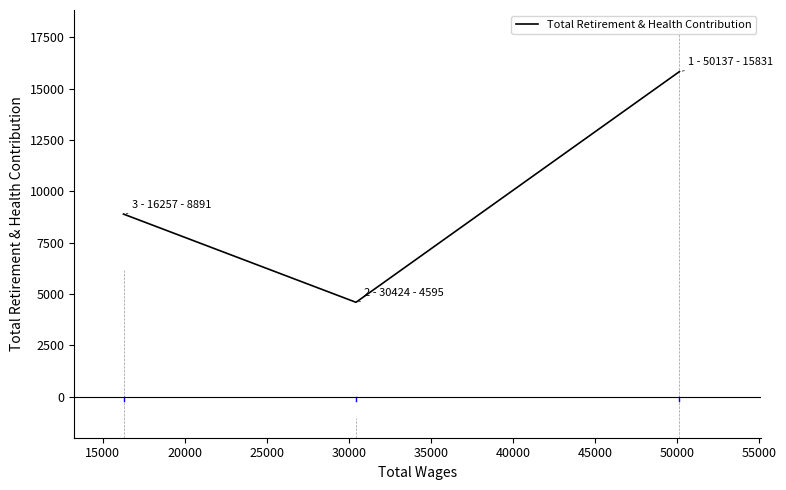

How many lines are shown in the chart?

1